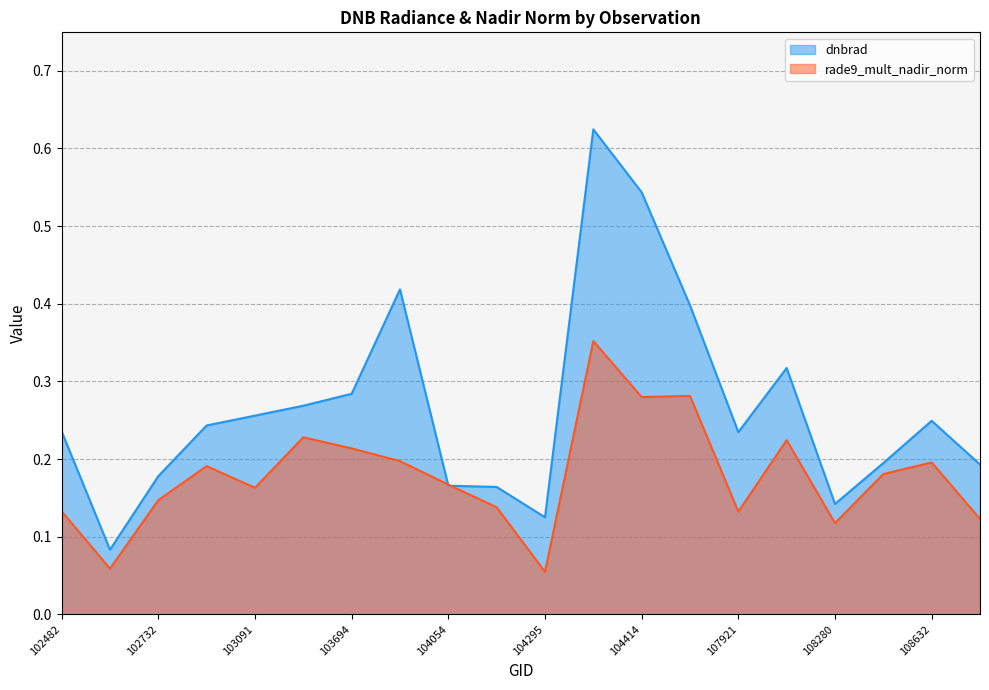

What is the sum of the dnbrad values at 108455 and 102732?

0.4